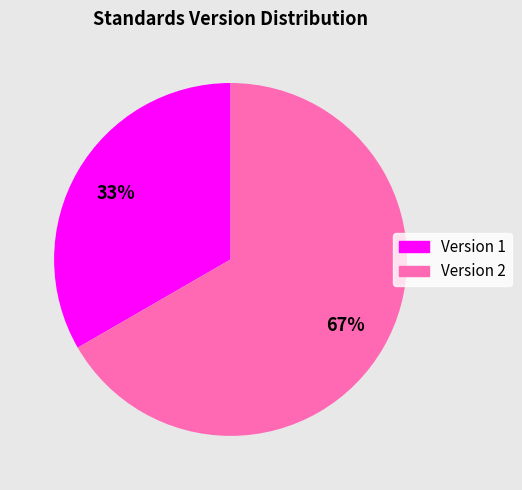

Combined, do Version 1 and Version 2 account for over 50%?

Yes